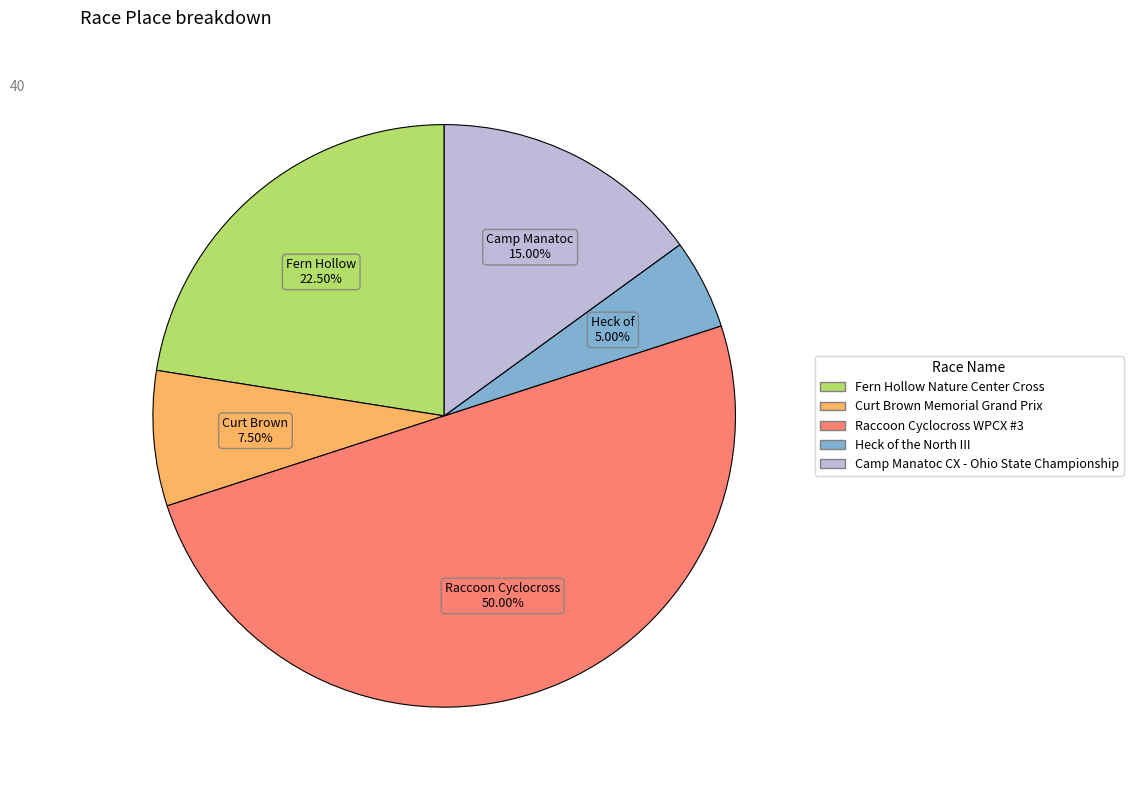

Rank the categories by value from lowest to highest.

Heck of the North III, Curt Brown Memorial Grand Prix, Camp Manatoc CX - Ohio State Championship, Fern Hollow Nature Center Cross, Raccoon Cyclocross WPCX #3